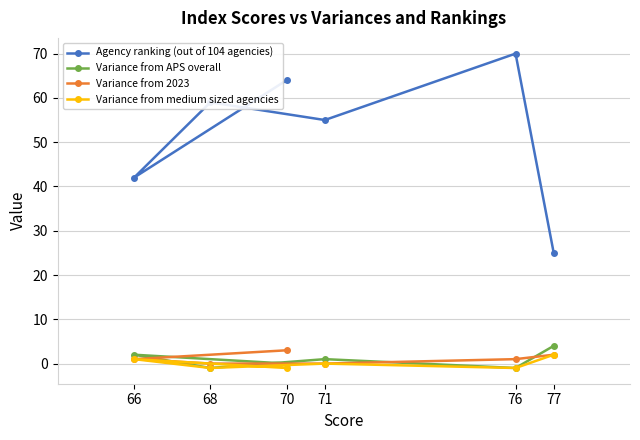

How many lines are shown in the chart?

4